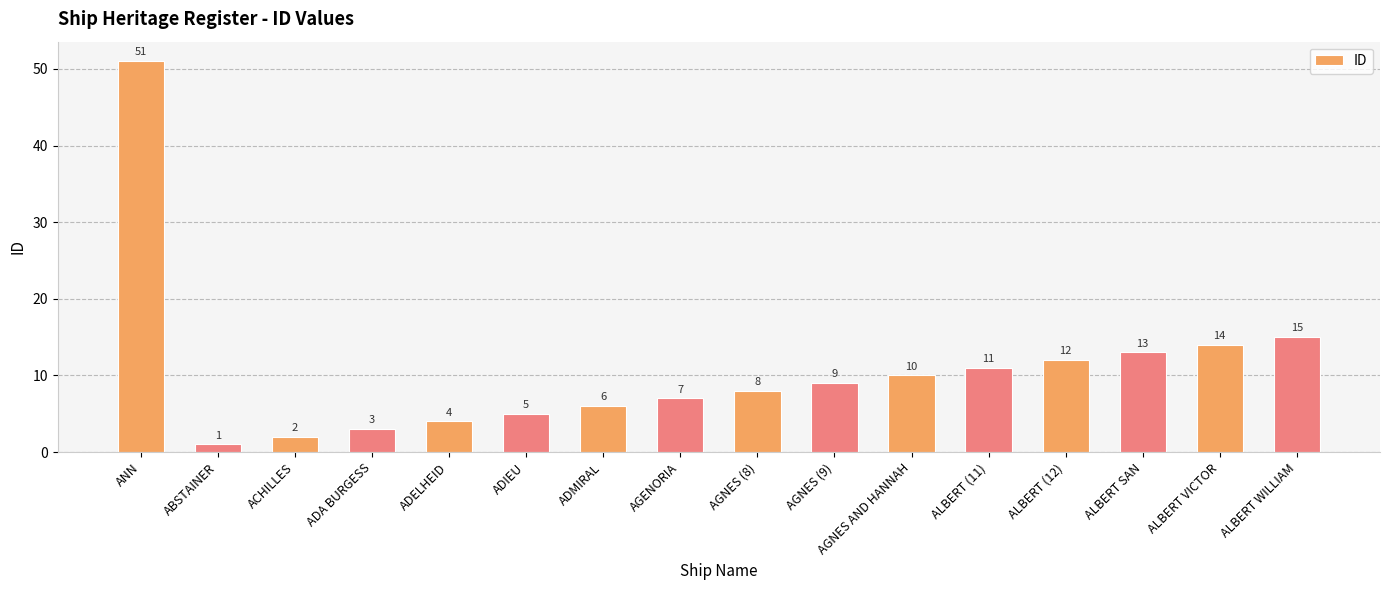

What is the minimum value shown in the chart?

1